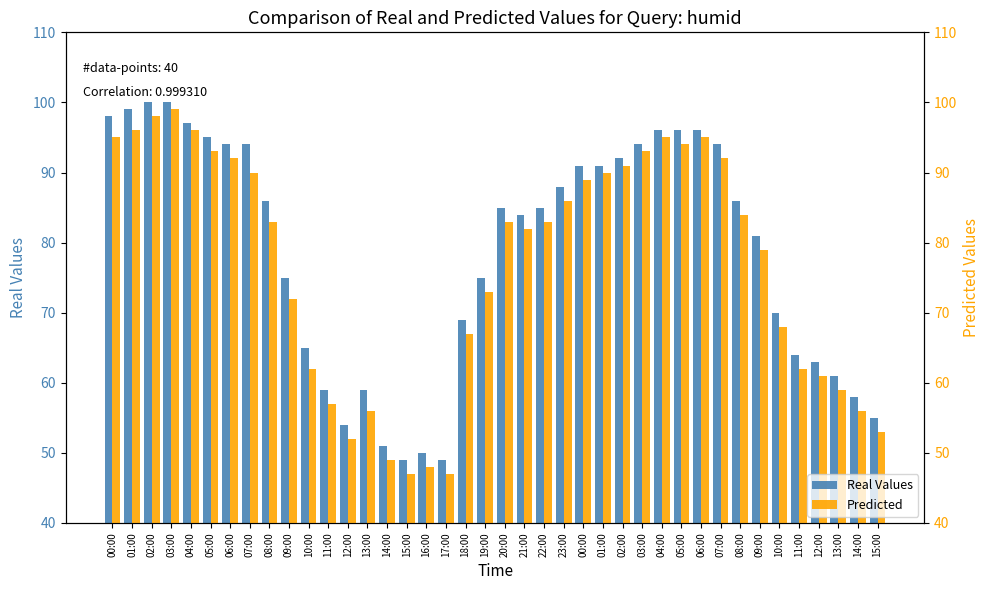

What is the maximum value for Predicted?

99